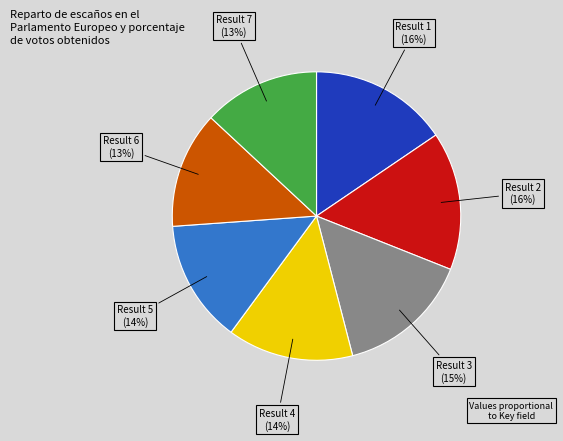

Approximately how many times larger is the value at Result 5 compared to Result 3?

0.9